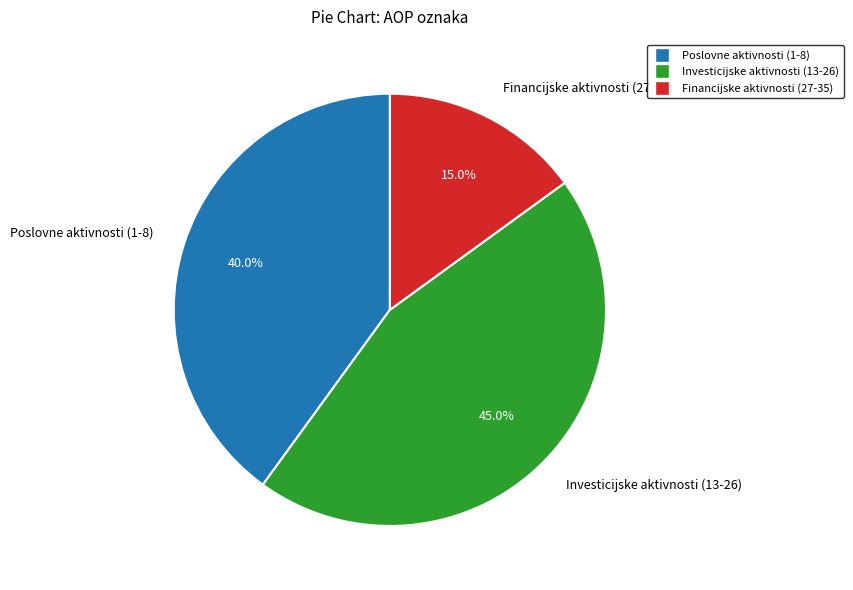

What is the largest slice in the pie chart?

Investicijske aktivnosti (13-26)